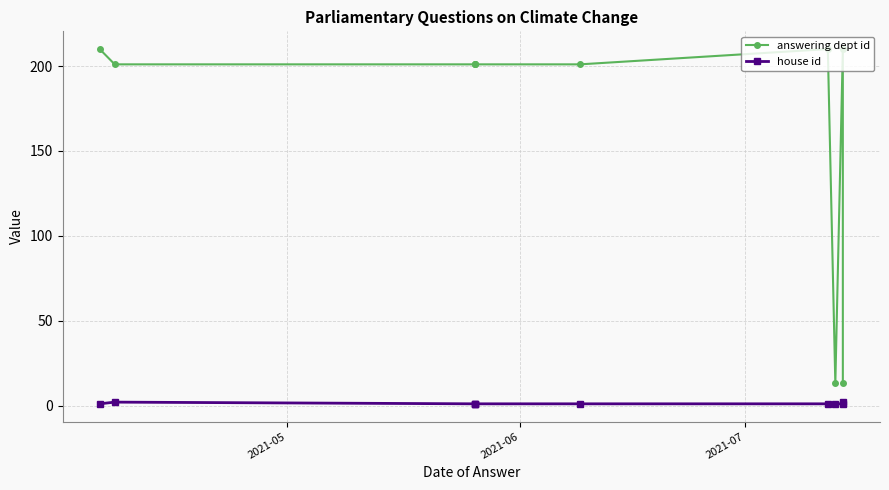

Does the chart have visible grid lines?

Yes